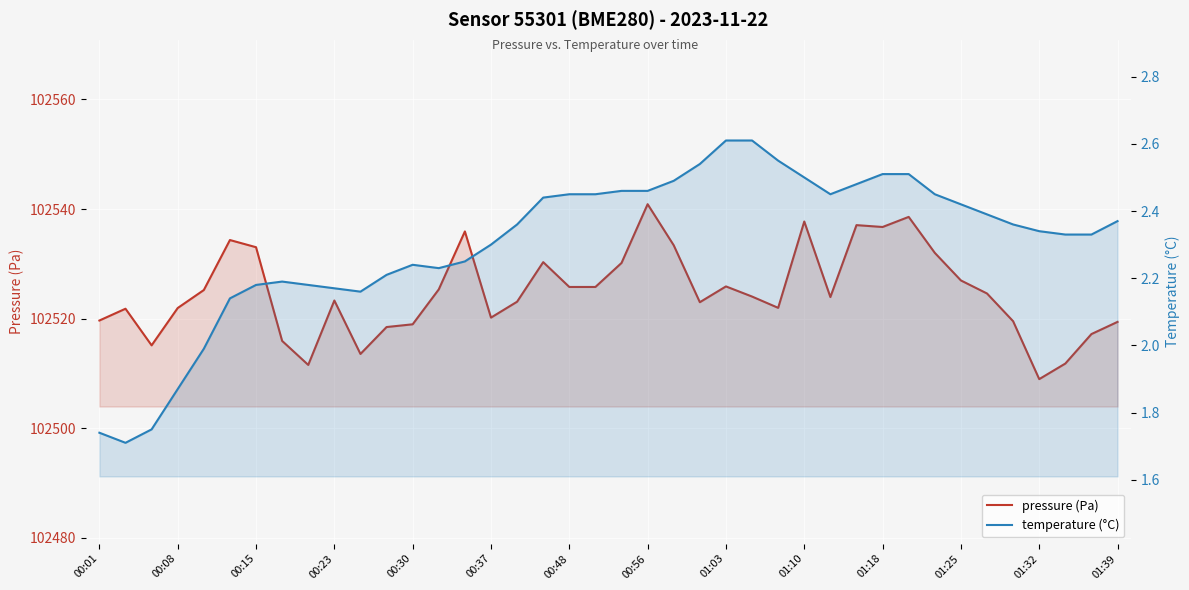

Rank the series by their average value, from highest to lowest.

pressure (Pa), temperature (°C)